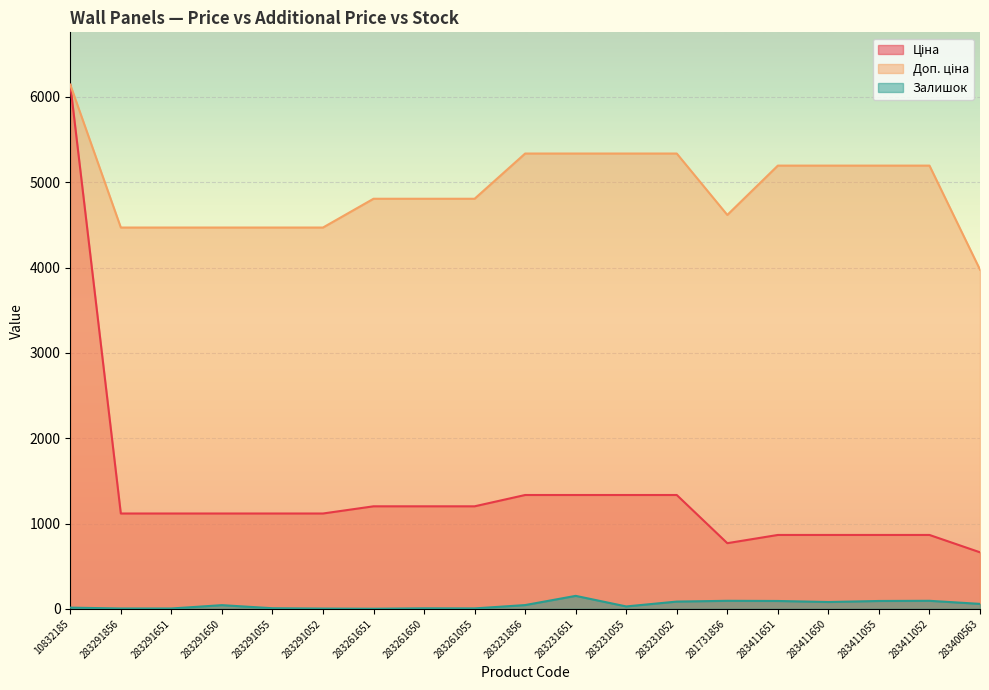

What is the sum of the Ціна values at 283411650 and 283411651?

1731.8